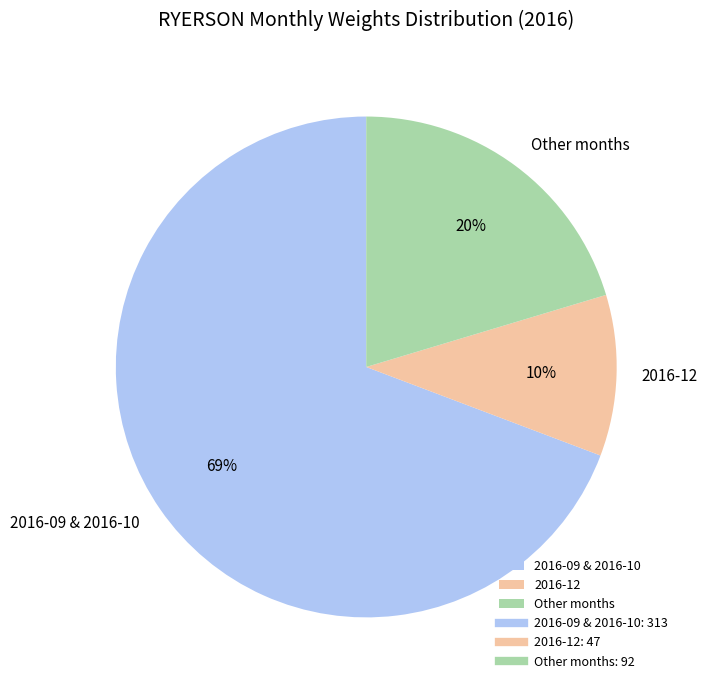

To the nearest percent, what portion does Other months represent?

20%